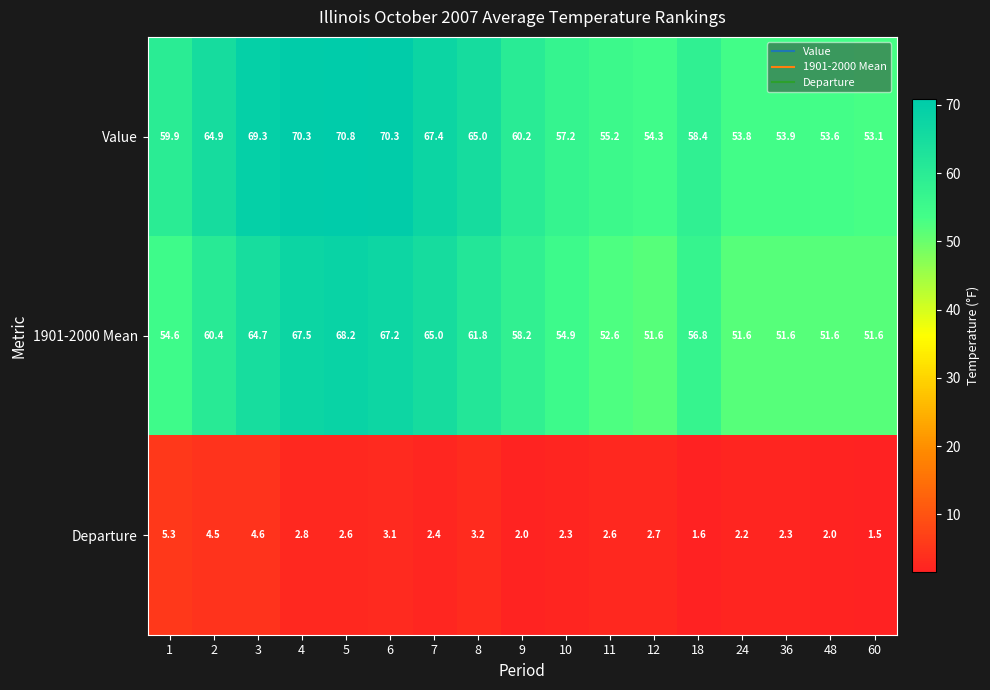

At 5, list the series in order from largest to smallest.

Value, 1901-2000 Mean, Departure